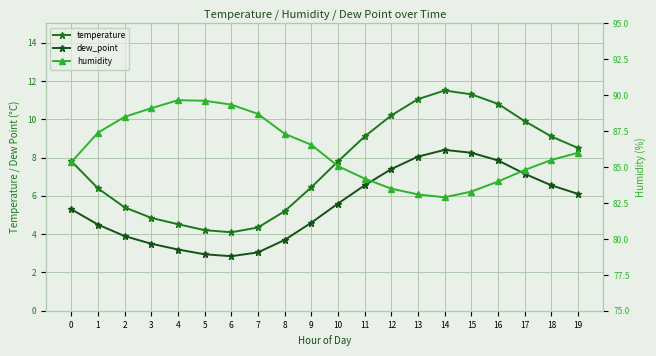

Which series has the largest total across all categories?

humidity